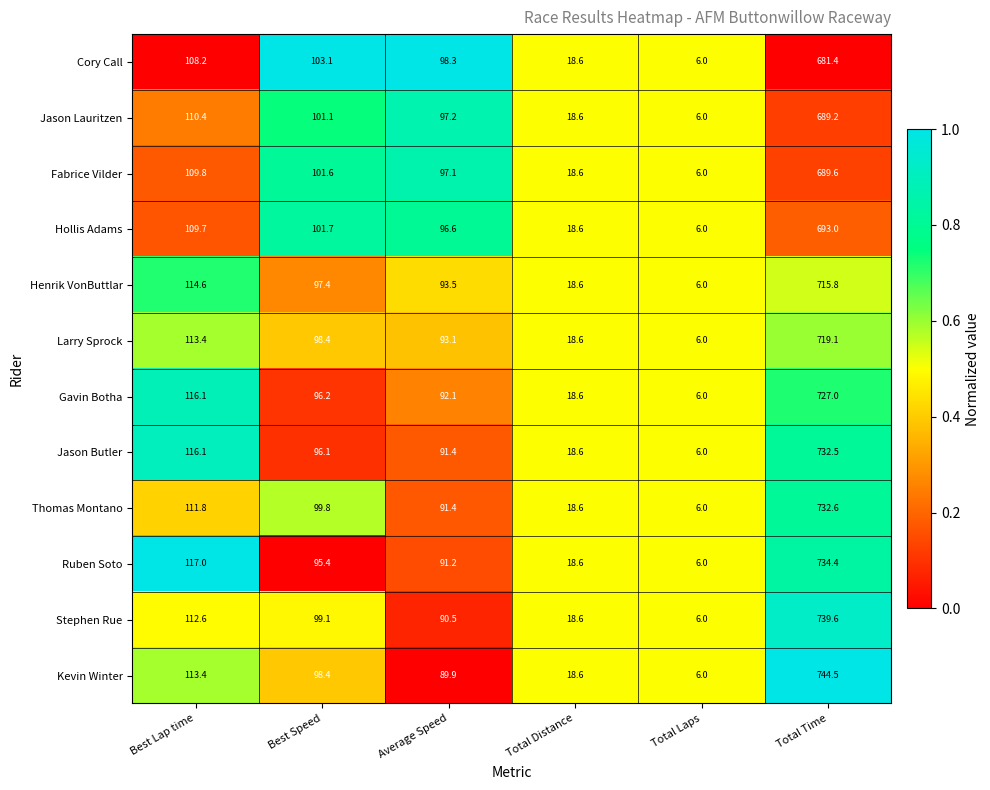

True or false: Stephen Rue has a value of 739.6 at Total Time.

True